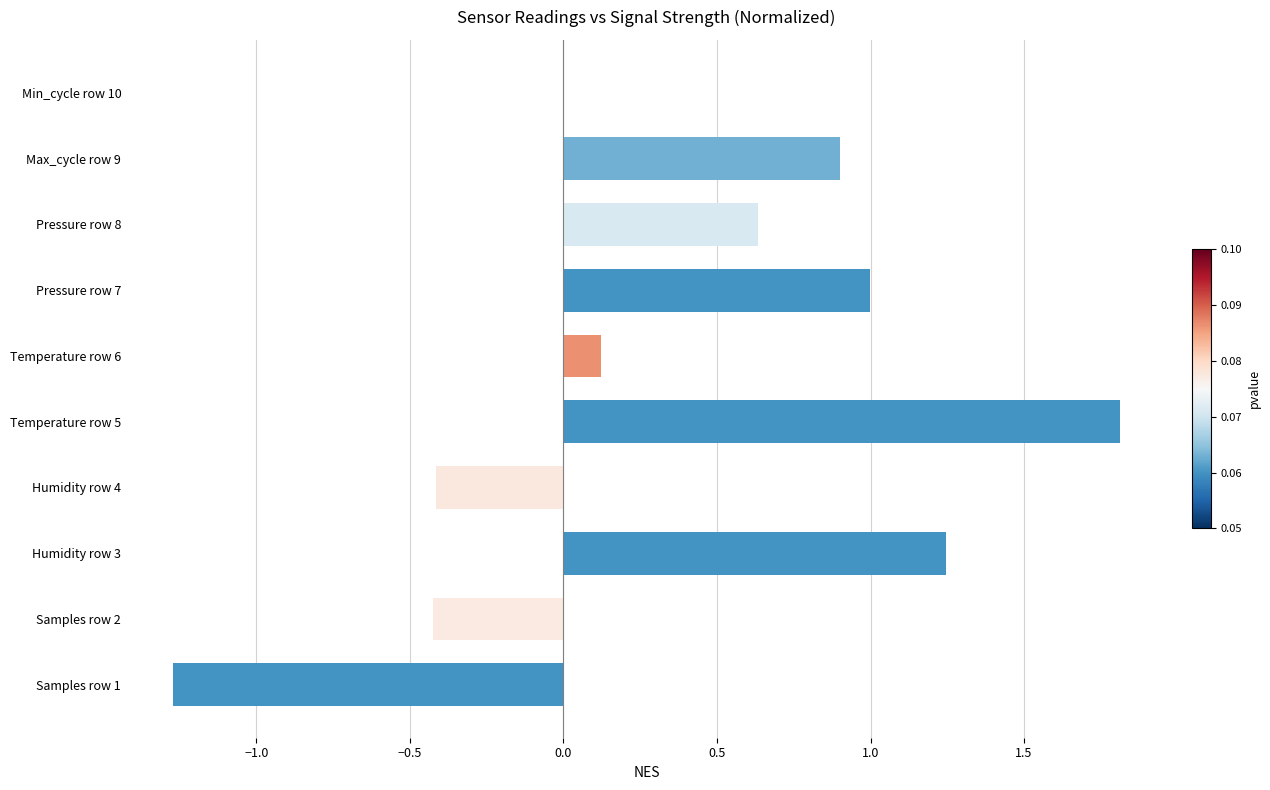

Which category has the highest value across all series?

Temperature row 5